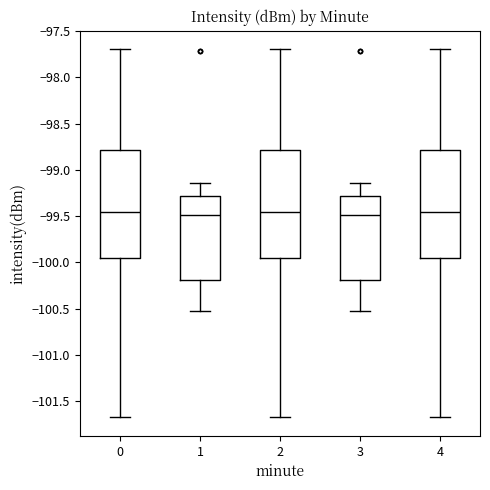

Where does the lower whisker of the box at x = 3 end on the y-axis? The values are not printed on the chart, so give them approximately, as read against the axis.

-100.55